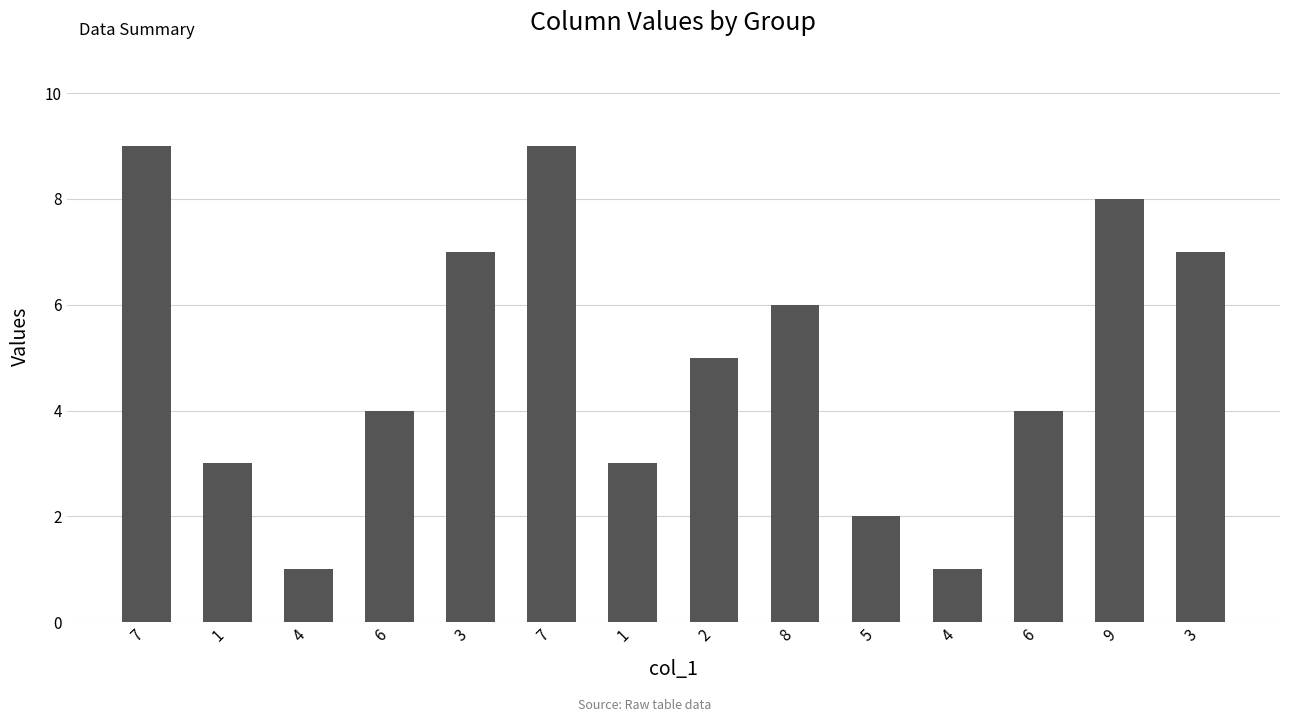

Reading left to right, list all the values displayed in this chart.

9	3	1	4	7	9	3	5	6	2	1	4	8	7